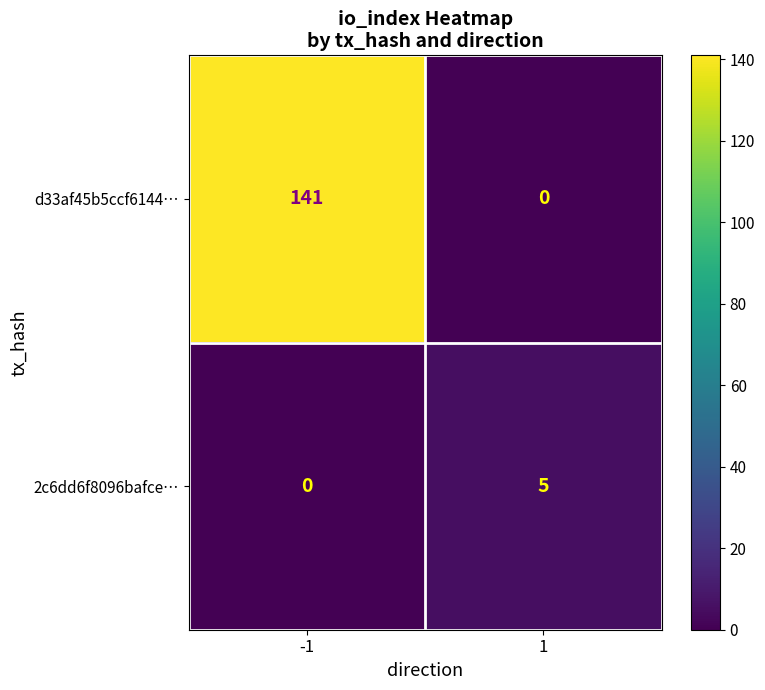

What is the difference between the maximum and minimum values in the 2c6dd6f8096bafce… series?

5